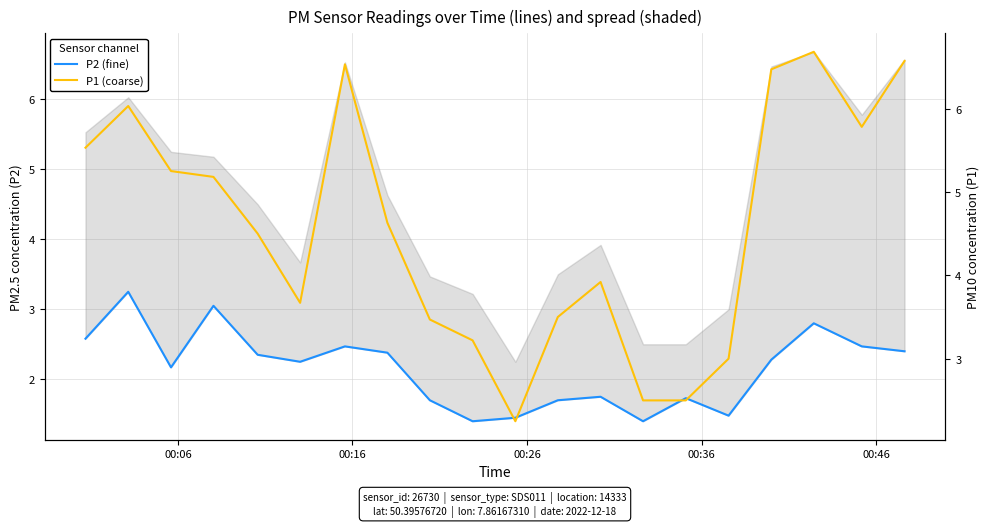

Reading left to right, list all the values displayed in this chart.

P2 (fine): 2.6	3.2	2.2	3.0	2.4	2.2	2.5	2.4	1.7	1.4	1.4	1.7	1.8	1.4	1.7	1.5	2.3	2.8	2.5	2.4
P1 (coarse): 5.5	6.0	5.2	5.2	4.5	3.7	6.5	4.6	3.5	3.2	2.2	3.5	3.9	2.5	2.5	3.0	6.5	6.7	5.8	6.6